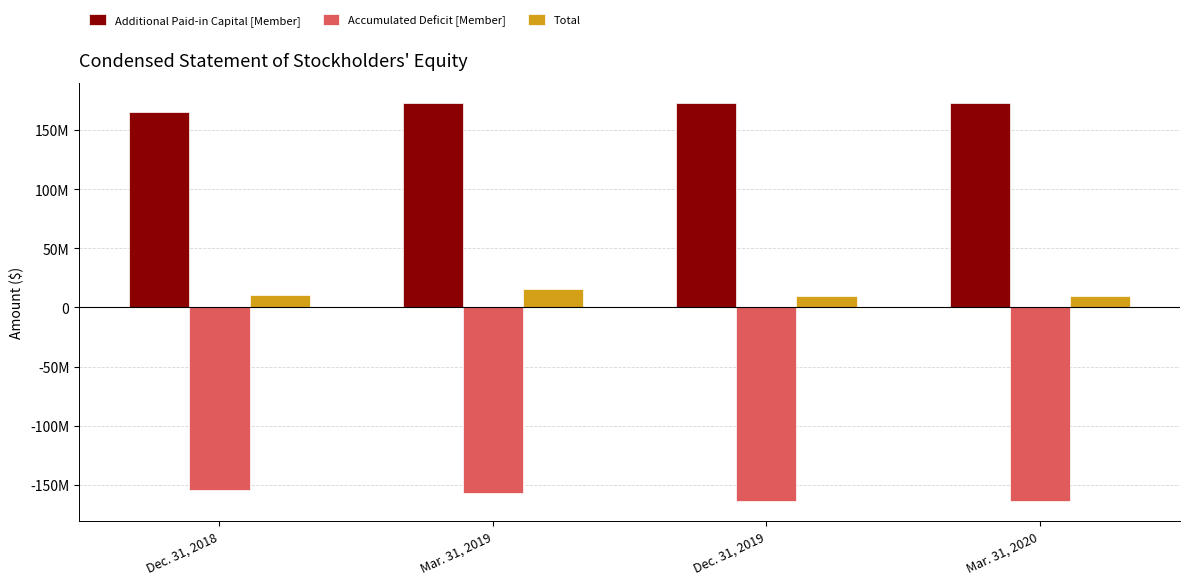

Rank the series by their maximum value, from highest to lowest.

Additional Paid-in Capital [Member], Total, Accumulated Deficit [Member]